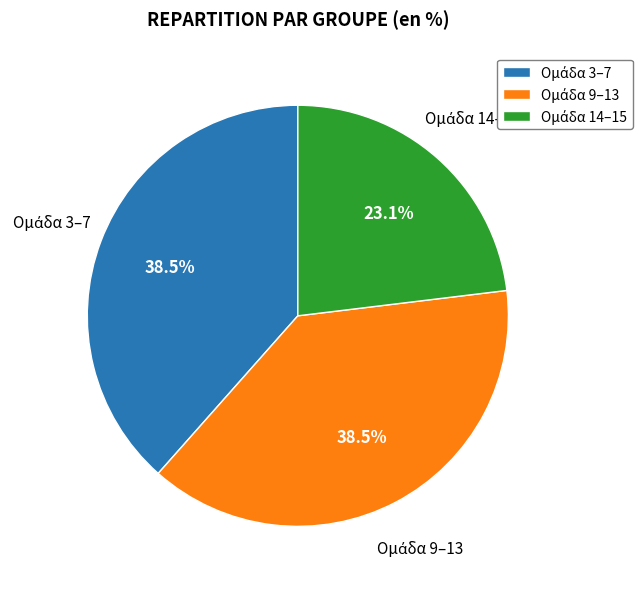

Is there any slice that represents more than half of the pie?

No